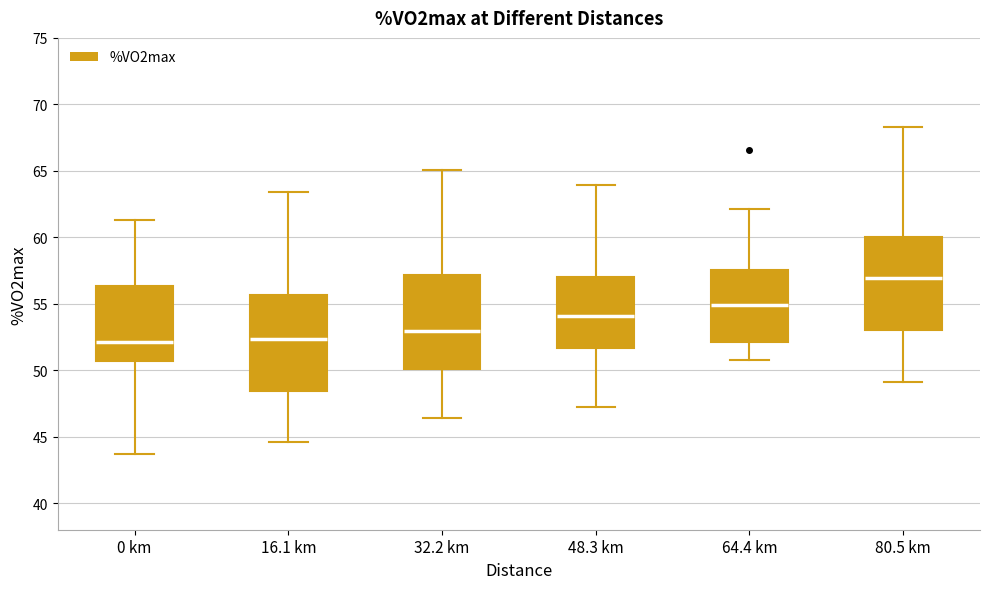

Which box has the highest median line?

80.5 km